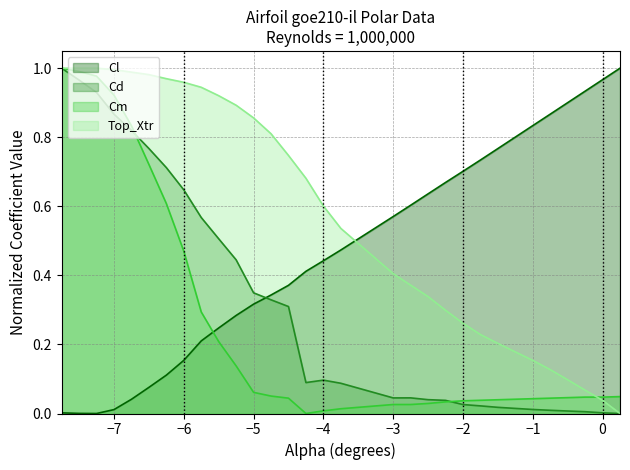

Rank the series by their average value, from lowest to highest.

Cm, Cd, Cl, Top_Xtr